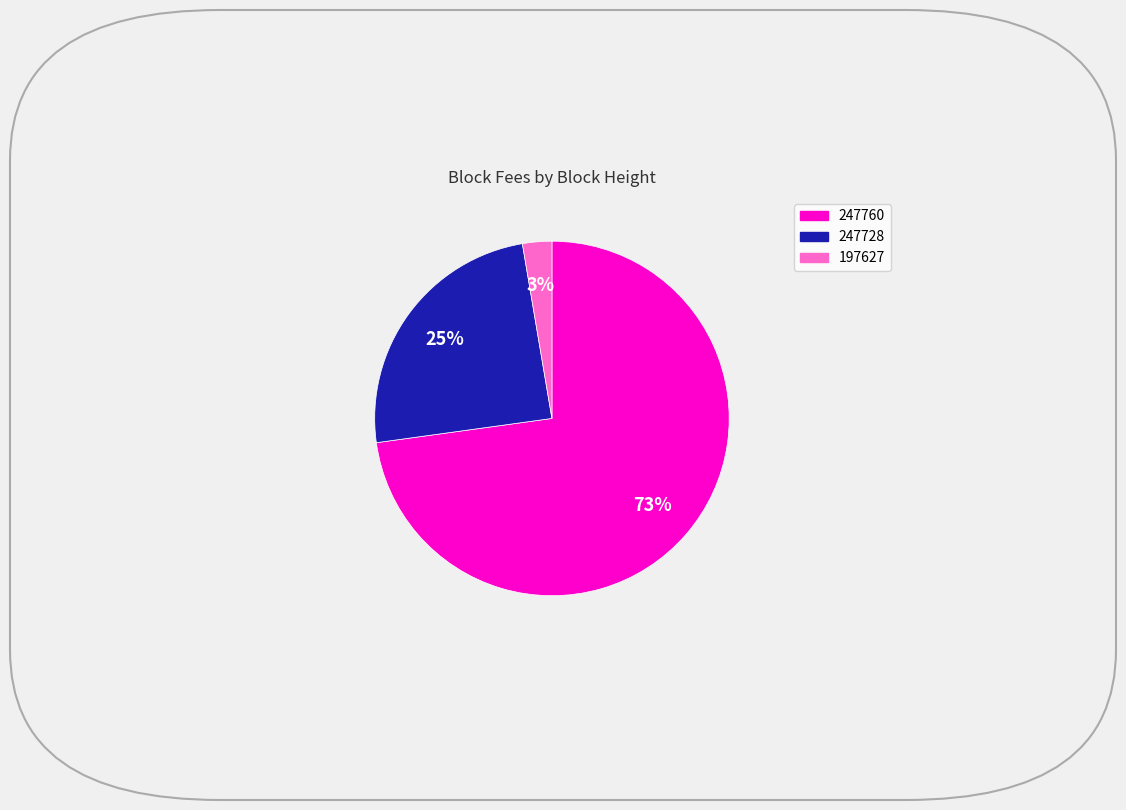

What is the smallest slice in the pie chart?

197627